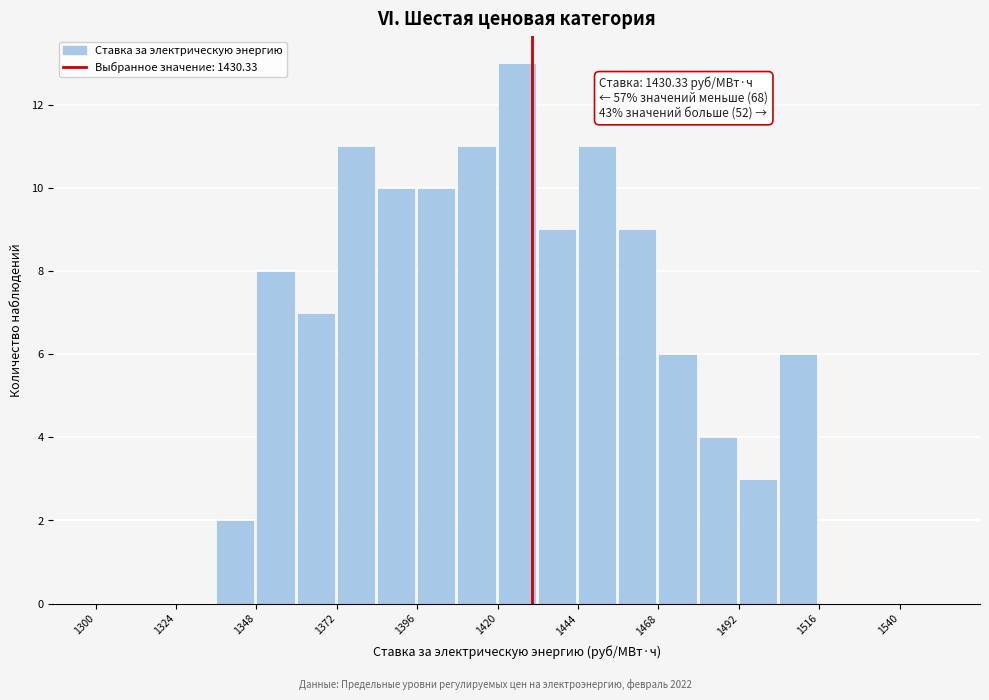

Read against the x-axis, roughly where is the centre of the tallest bar?

1425